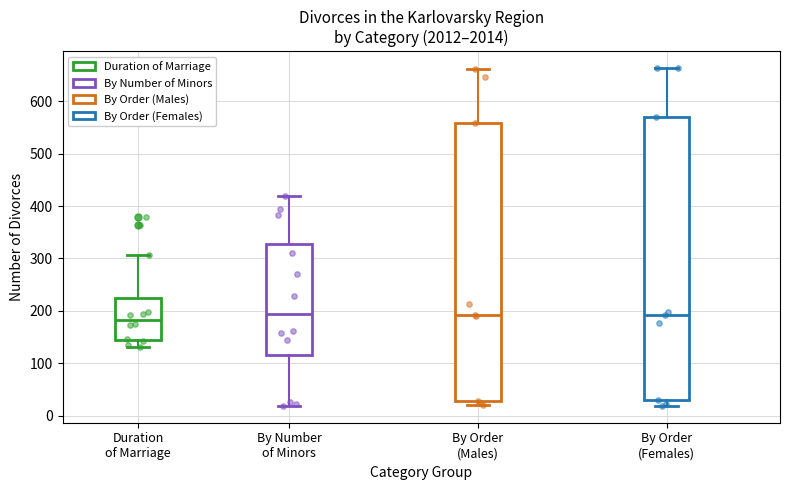

Reading left to right, read every box against the y-axis: the position of its median line, the range the box covers, and the ends of its whiskers. The values are not printed on the chart, so give them approximately, as read against the axis.

Duration of Marriage: median 180, box 150 to 230, whiskers 130 to 310
By Number of Minors: median 200, box 120 to 330, whiskers 20 to 420
By Order (Males): median 190, box 30 to 560, whiskers 20 to 660
By Order (Females): median 190, box 30 to 570, whiskers 20 to 660